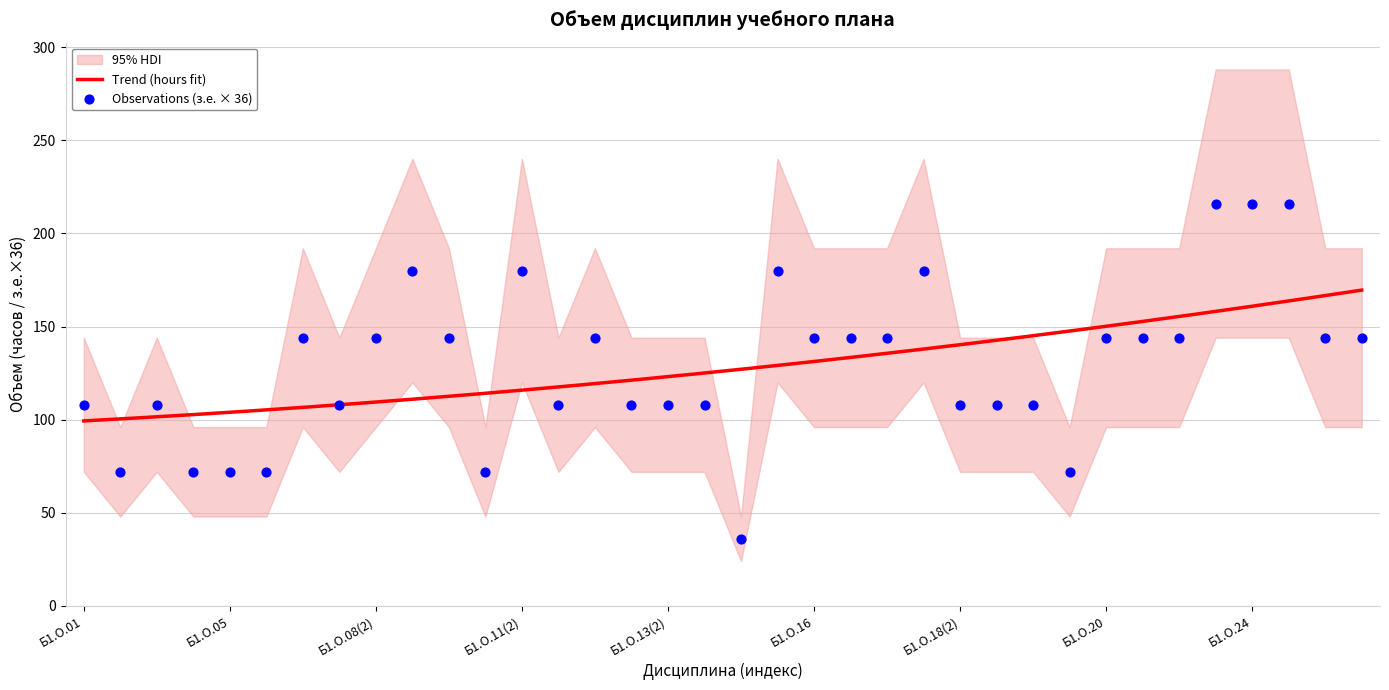

Between Б1.О.11(2) and Б1.О.13, which is larger?

Б1.О.11(2)